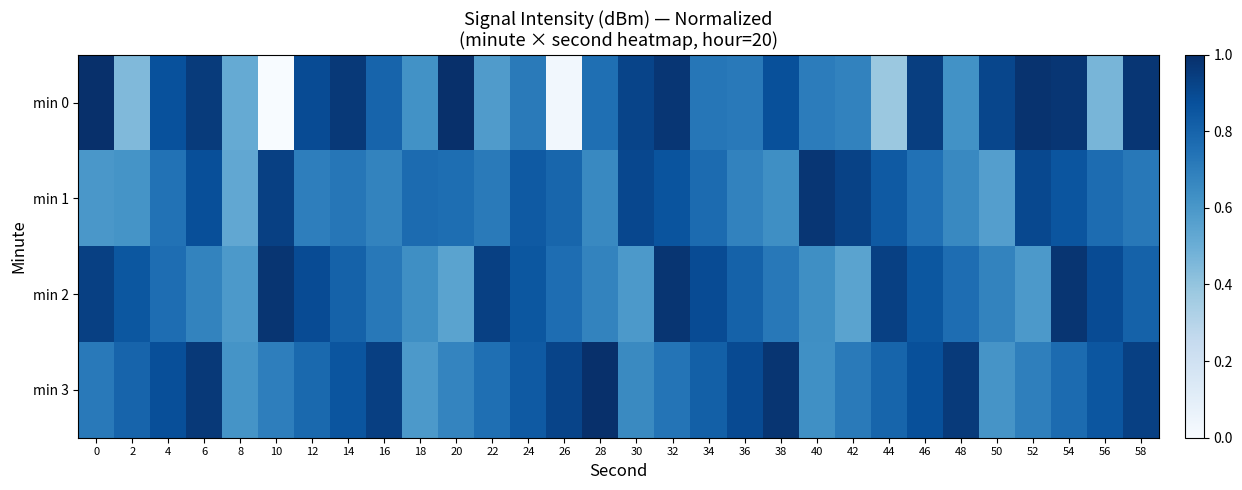

Reading left to right, transcribe all the data shown in this chart.

min 0: 0=1.0	2=0.4	4=0.9	6=1.0	8=0.5	10=0.0	12=0.9	14=1.0	16=0.8	18=0.6	20=1.0	22=0.6	24=0.7	26=0.0	28=0.8	30=0.9	32=1.0	34=0.7	36=0.7	38=0.9	40=0.7	42=0.7	44=0.4	46=0.9	48=0.6	50=0.9	52=1.0	54=1.0	56=0.5	58=1.0
min 1: 0=0.6	2=0.6	4=0.7	6=0.9	8=0.5	10=0.9	12=0.7	14=0.7	16=0.7	18=0.8	20=0.8	22=0.7	24=0.8	26=0.8	28=0.7	30=0.9	32=0.9	34=0.8	36=0.7	38=0.6	40=1.0	42=0.9	44=0.8	46=0.7	48=0.7	50=0.6	52=0.9	54=0.9	56=0.8	58=0.7
min 2: 0=0.9	2=0.9	4=0.8	6=0.7	8=0.6	10=1.0	12=0.9	14=0.8	16=0.7	18=0.6	20=0.6	22=0.9	24=0.9	26=0.8	28=0.7	30=0.6	32=1.0	34=0.9	36=0.8	38=0.7	40=0.6	42=0.6	44=0.9	46=0.9	48=0.8	50=0.7	52=0.6	54=1.0	56=0.9	58=0.8
min 3: 0=0.7	2=0.8	4=0.9	6=1.0	8=0.6	10=0.7	12=0.8	14=0.9	16=0.9	18=0.6	20=0.7	22=0.8	24=0.8	26=0.9	28=1.0	30=0.7	32=0.7	34=0.8	36=0.9	38=1.0	40=0.6	42=0.7	44=0.8	46=0.9	48=1.0	50=0.6	52=0.7	54=0.8	56=0.9	58=0.9